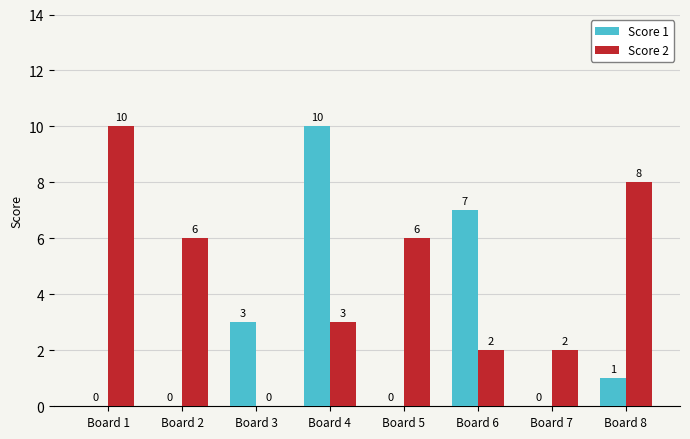

Between Board 1 and Board 3, which series saw the biggest shift?

Score 2